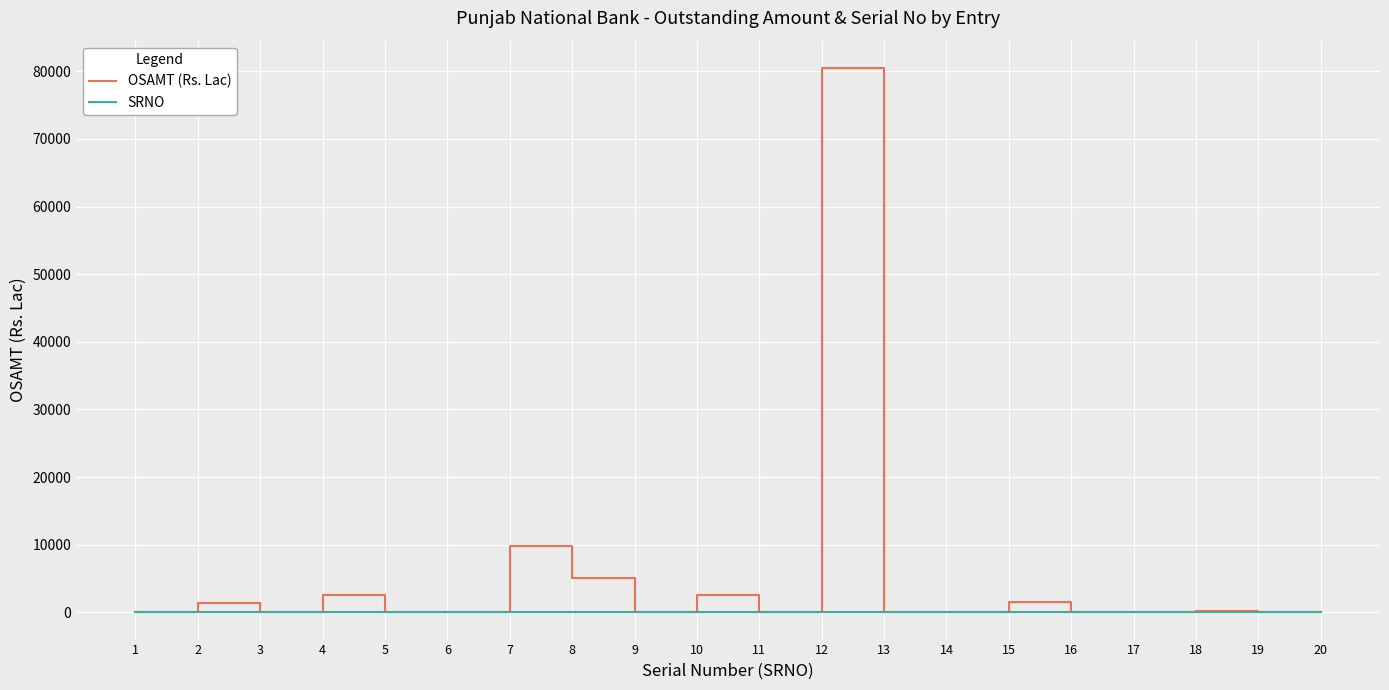

Is the value of SRNO at 2 greater than the value of OSAMT (Rs. Lac) at 12?

No